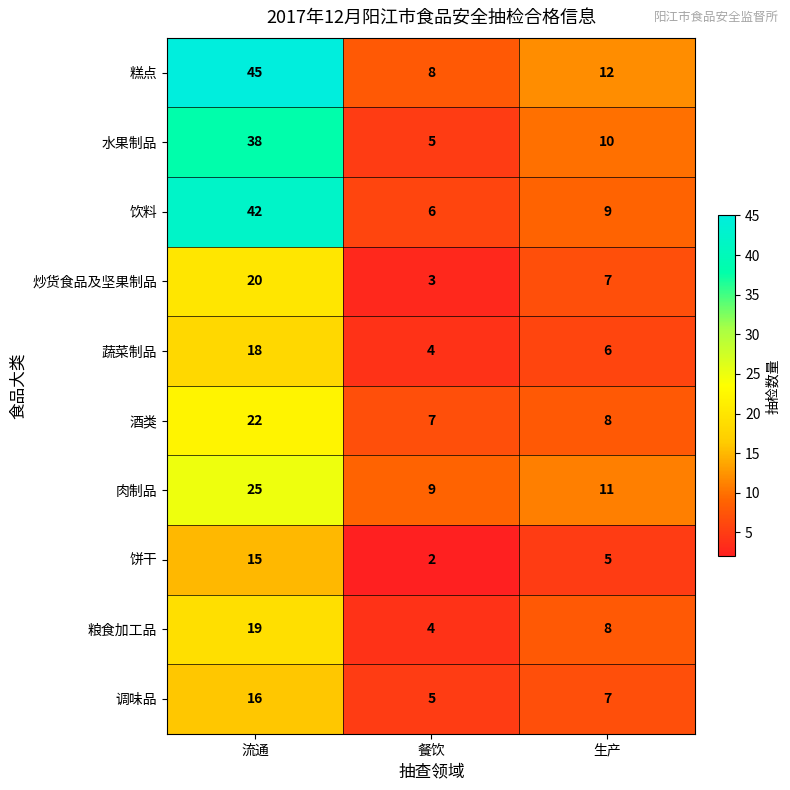

What is the difference between the highest and lowest values at 餐饮?

7